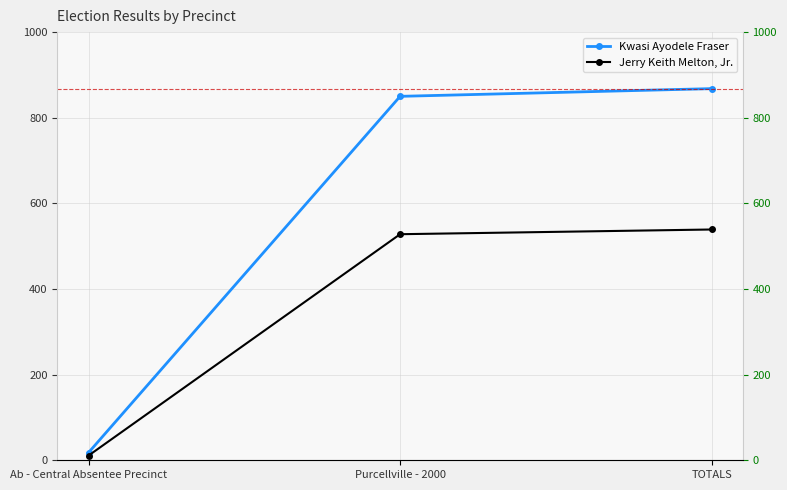

The value of Kwasi Ayodele Fraser at TOTALS is 290. True or false?

False